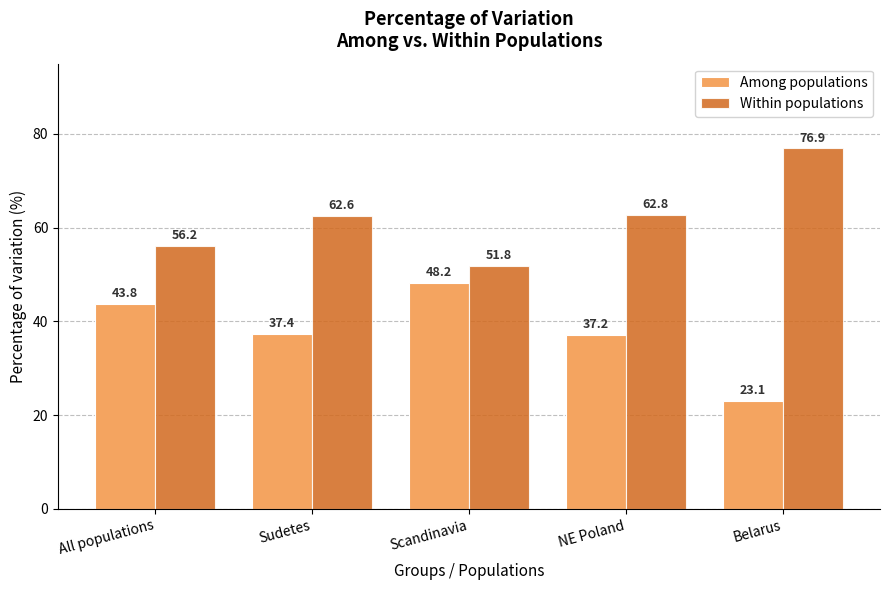

Count the number of data series in this chart.

2